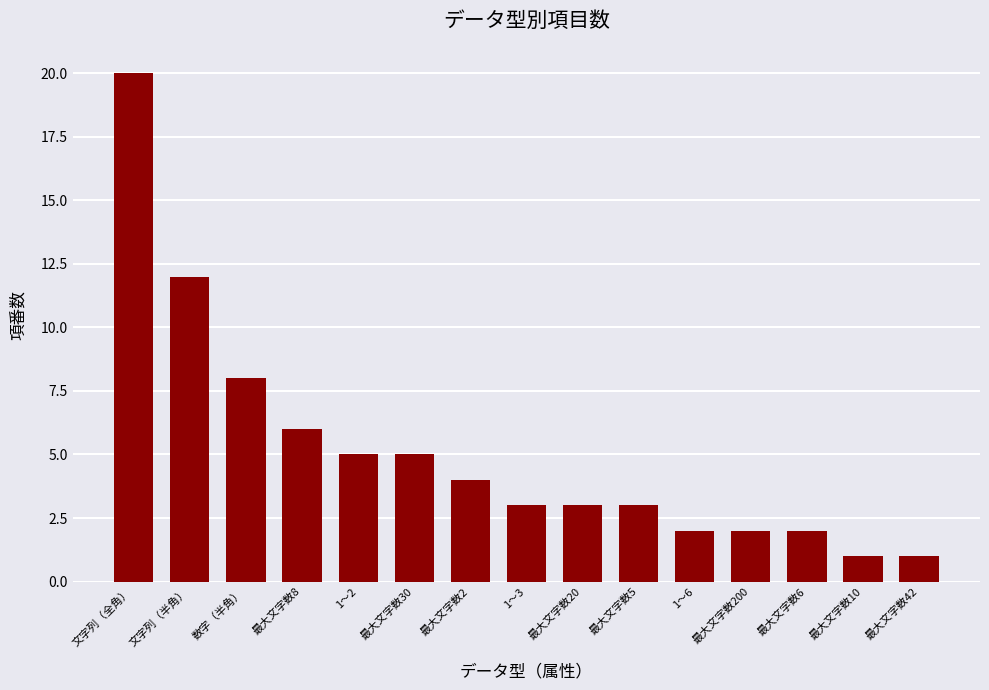

What is the label of the 1st bar from the right?

最大文字数42